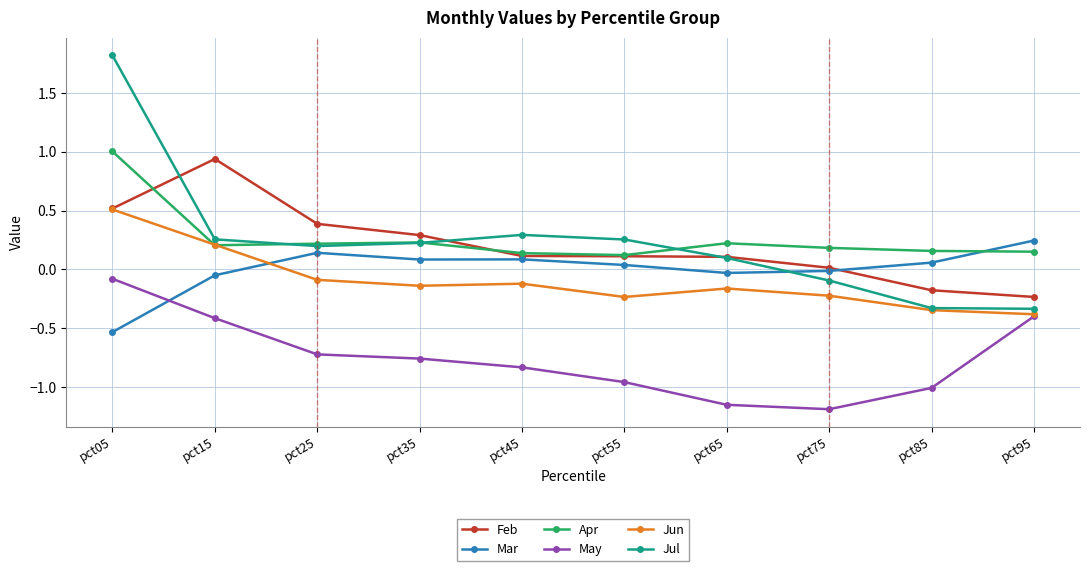

At which label does Feb reach its peak?

pct15